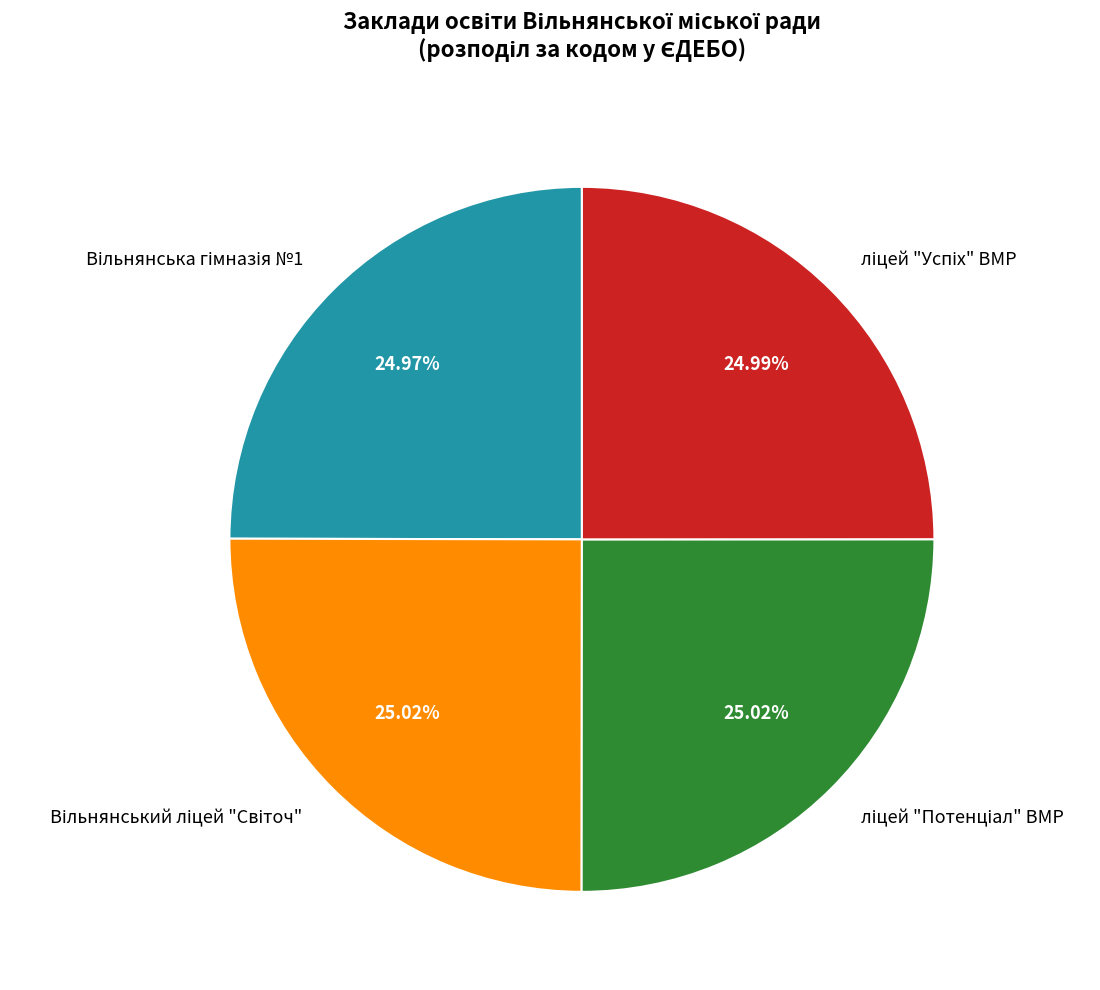

Is there any slice that represents more than half of the pie?

No